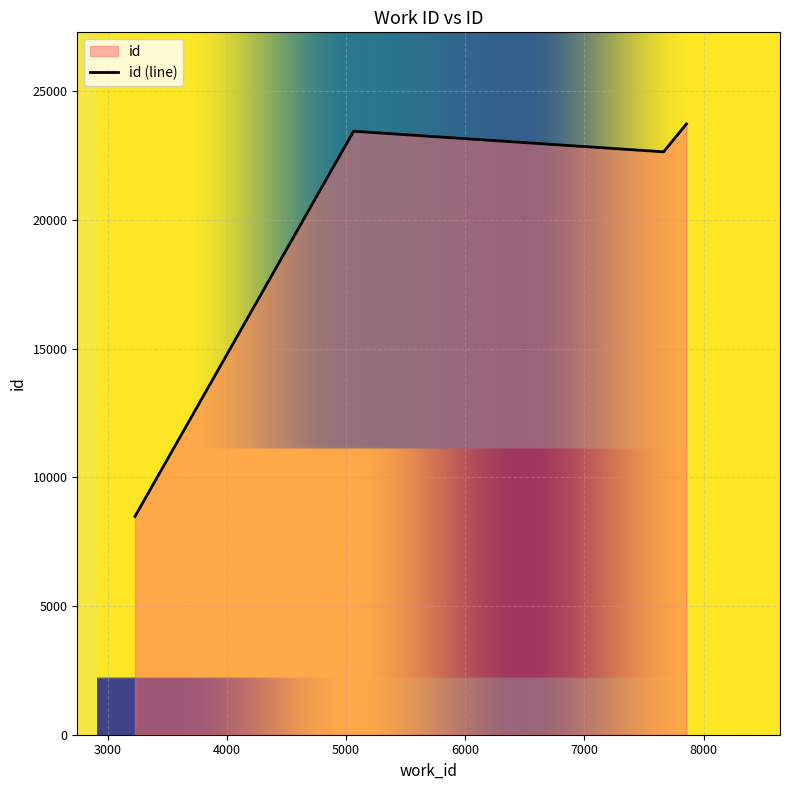

How many interior local valleys (lower than both neighbors) does the data have?

1